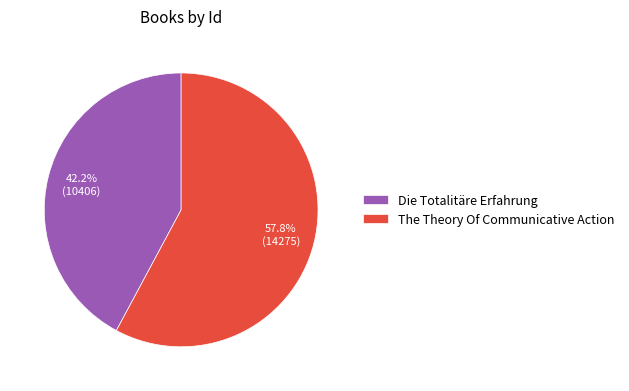

What percentage is the The Theory Of Communicative Action slice, to the nearest percent?

58%